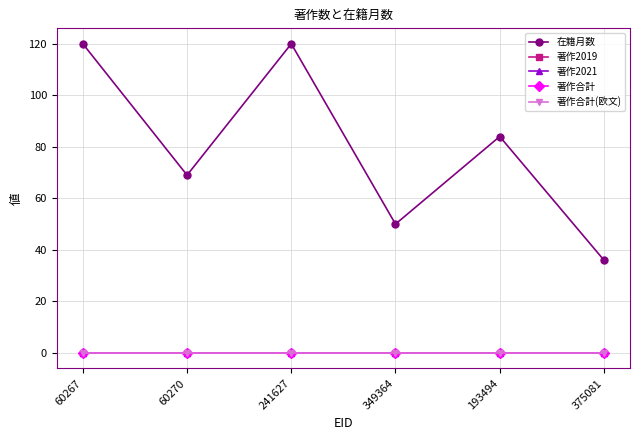

Count the number of categories in the chart.

6